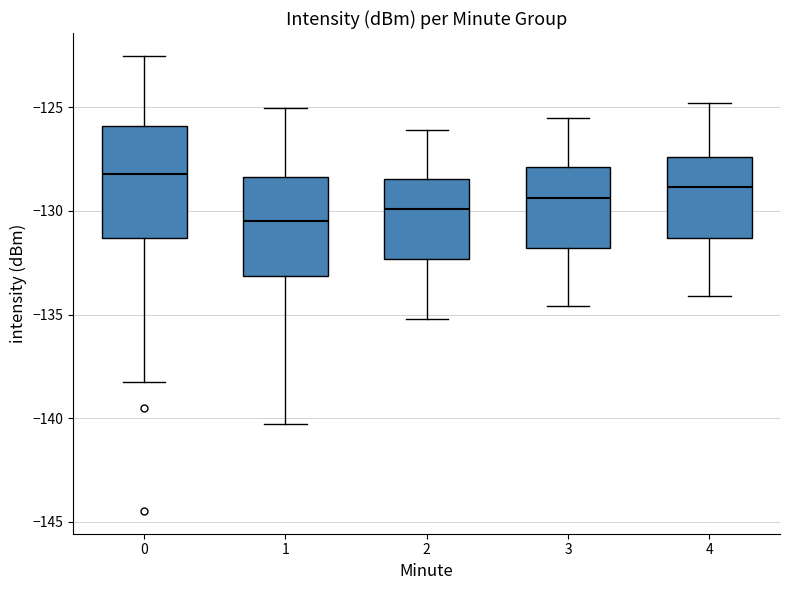

Reading left to right, transcribe this box plot: for each box, give where its median line is, the range the box spans, and where its two whiskers end, as read against the y-axis. The values are not printed on the chart, so give them approximately, as read against the axis.

0: median -128.0, box -131.5 to -126.0, whiskers -138.0 to -122.5
1: median -130.5, box -133.0 to -128.5, whiskers -140.5 to -125.0
2: median -130.0, box -132.5 to -128.5, whiskers -135.0 to -126.0
3: median -129.5, box -132.0 to -128.0, whiskers -134.5 to -125.5
4: median -129.0, box -131.5 to -127.5, whiskers -134.0 to -125.0